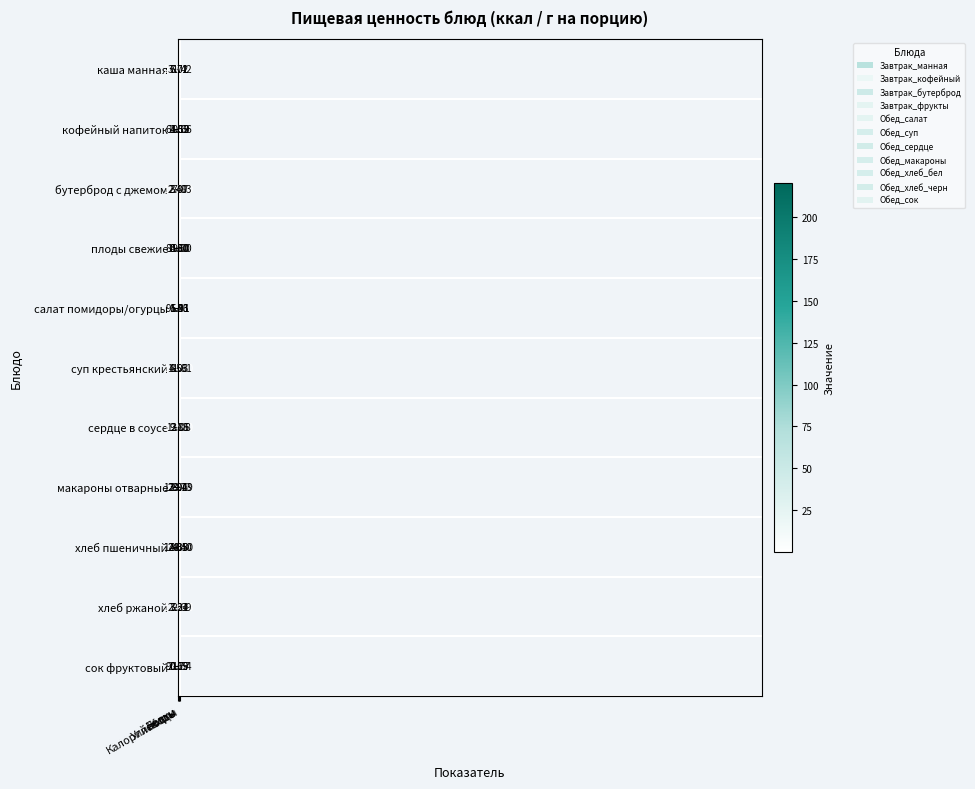

Which series has the largest total across all categories?

каша манная